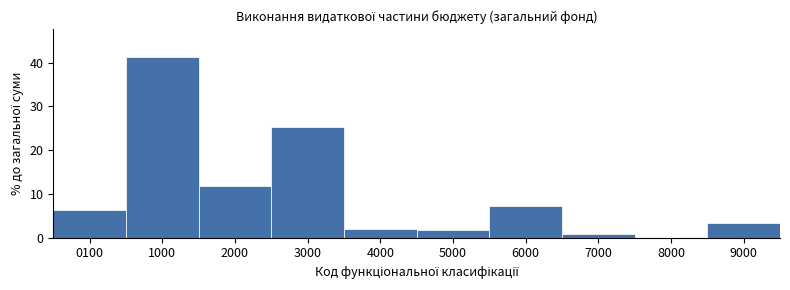

Which category has the highest value across all series?

1000